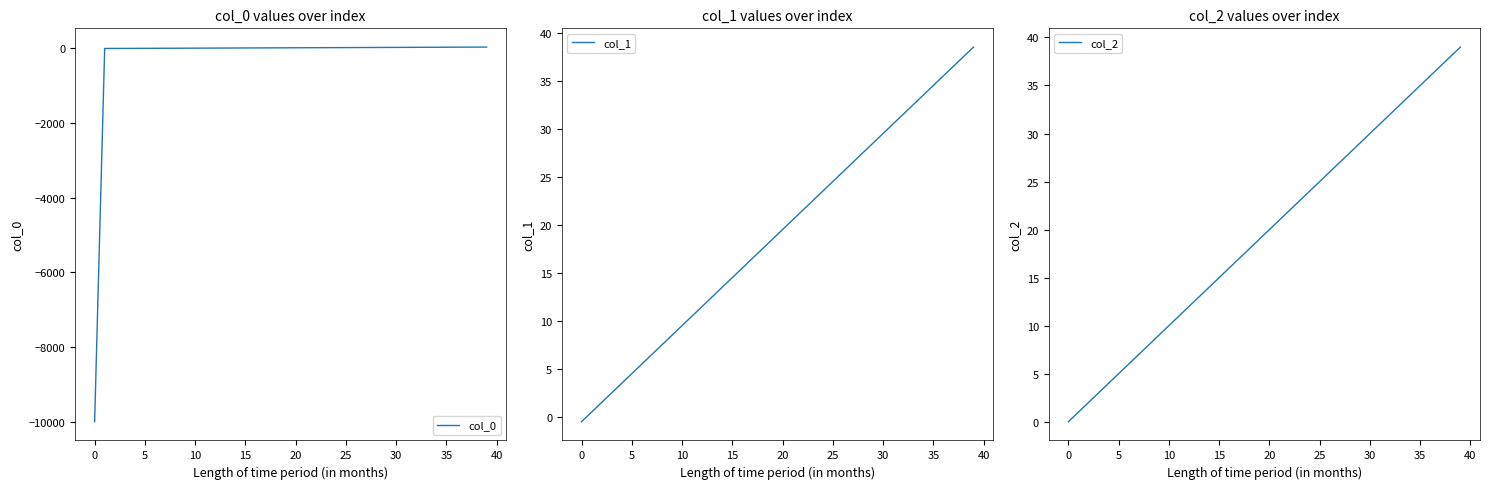

True or false: col_1 has a value of 29.5 at 30.

True